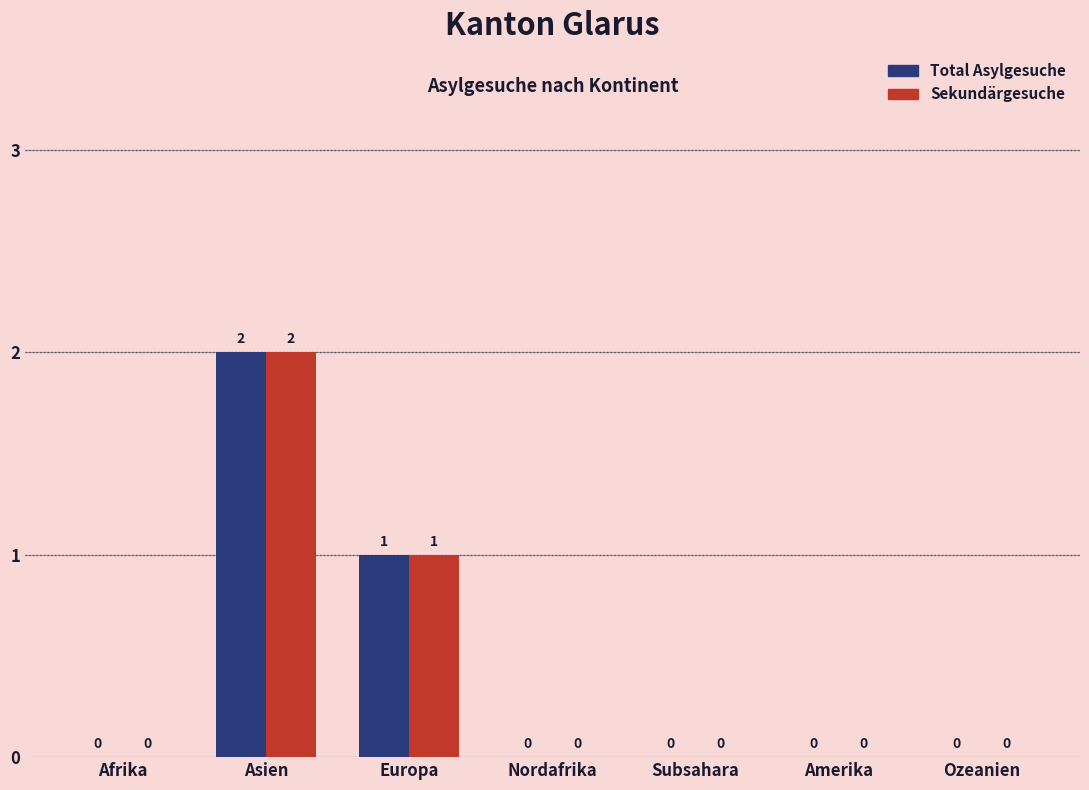

What is the total value across all series at Europa?

2